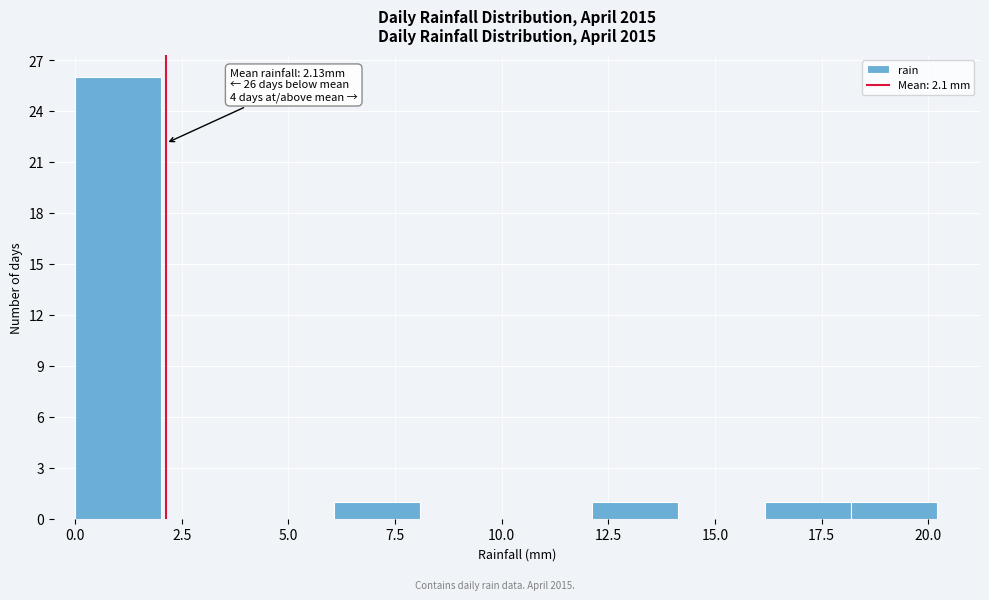

Over which range of the x-axis is the bar tallest?

0 to 2